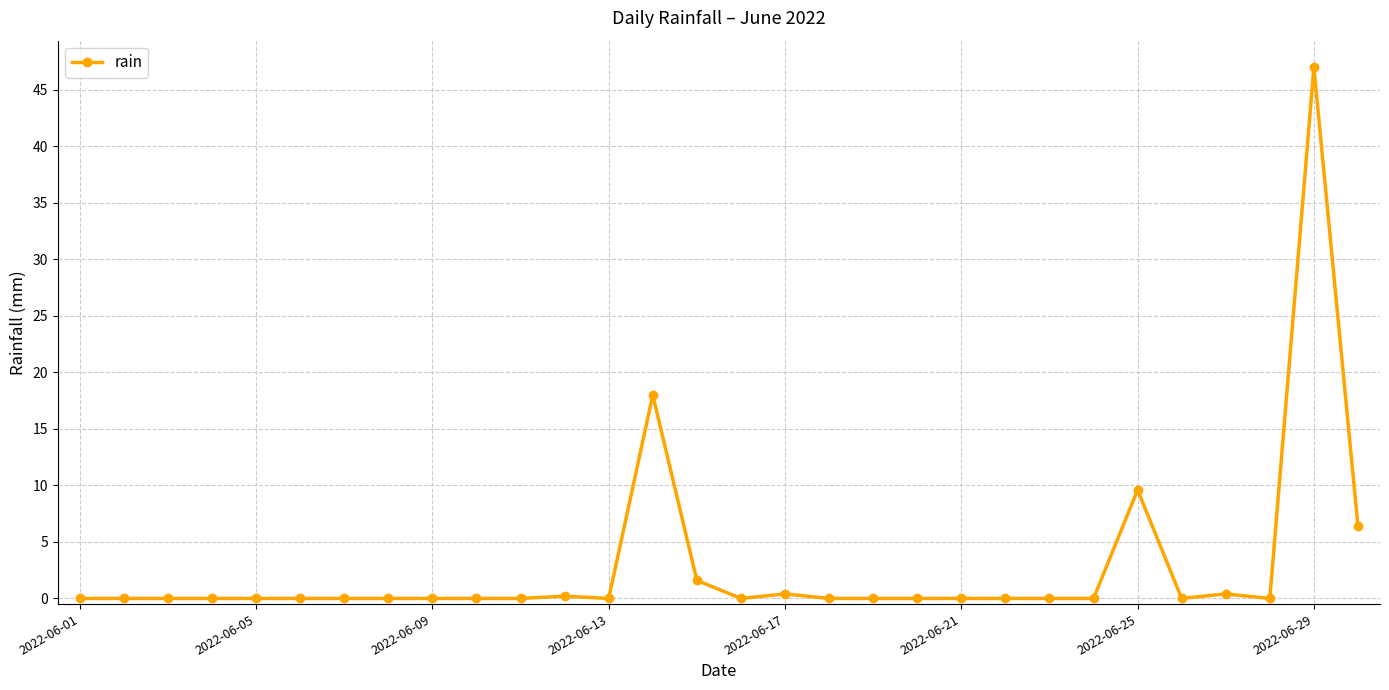

Is this an area chart (filled region under the line)?

No